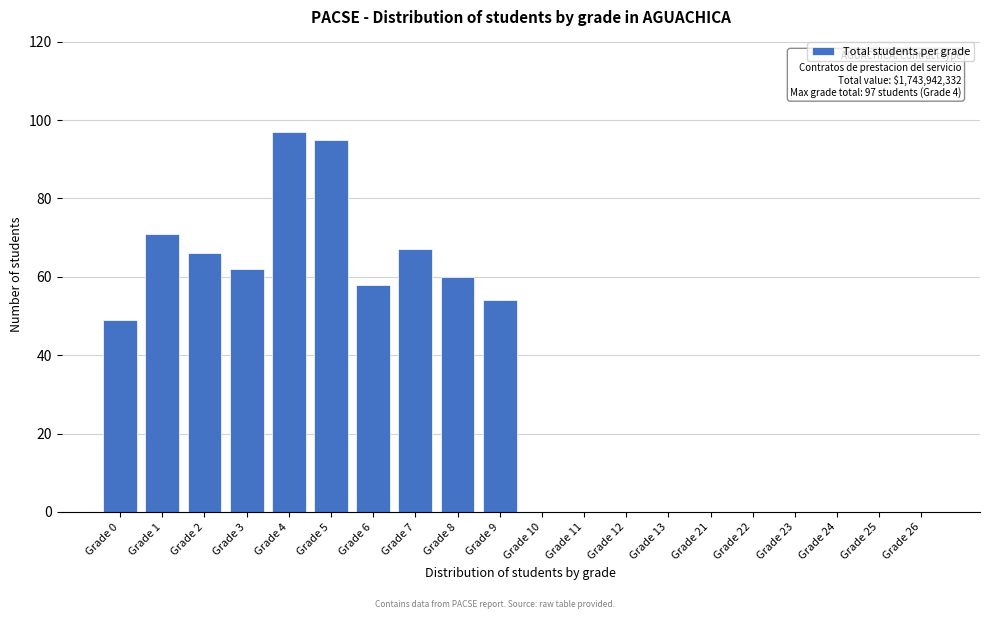

Reading left to right, what are all the values shown in this chart?

Grade 0=49	Grade 1=71	Grade 2=66	Grade 3=62	Grade 4=97	Grade 5=95	Grade 6=58	Grade 7=67	Grade 8=60	Grade 9=54	Grade 10=0	Grade 11=0	Grade 12=0	Grade 13=0	Grade 21=0	Grade 22=0	Grade 23=0	Grade 24=0	Grade 25=0	Grade 26=0